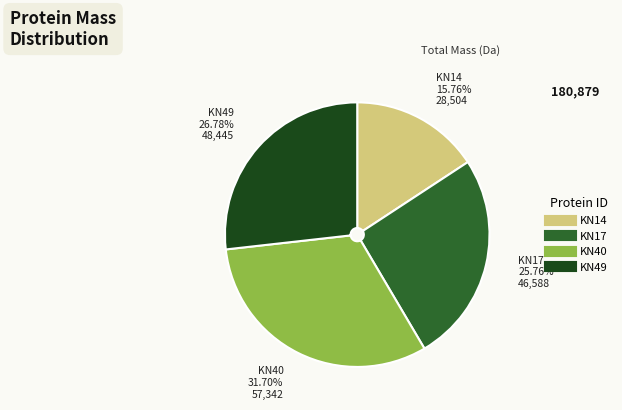

Is there a majority slice in this chart?

No